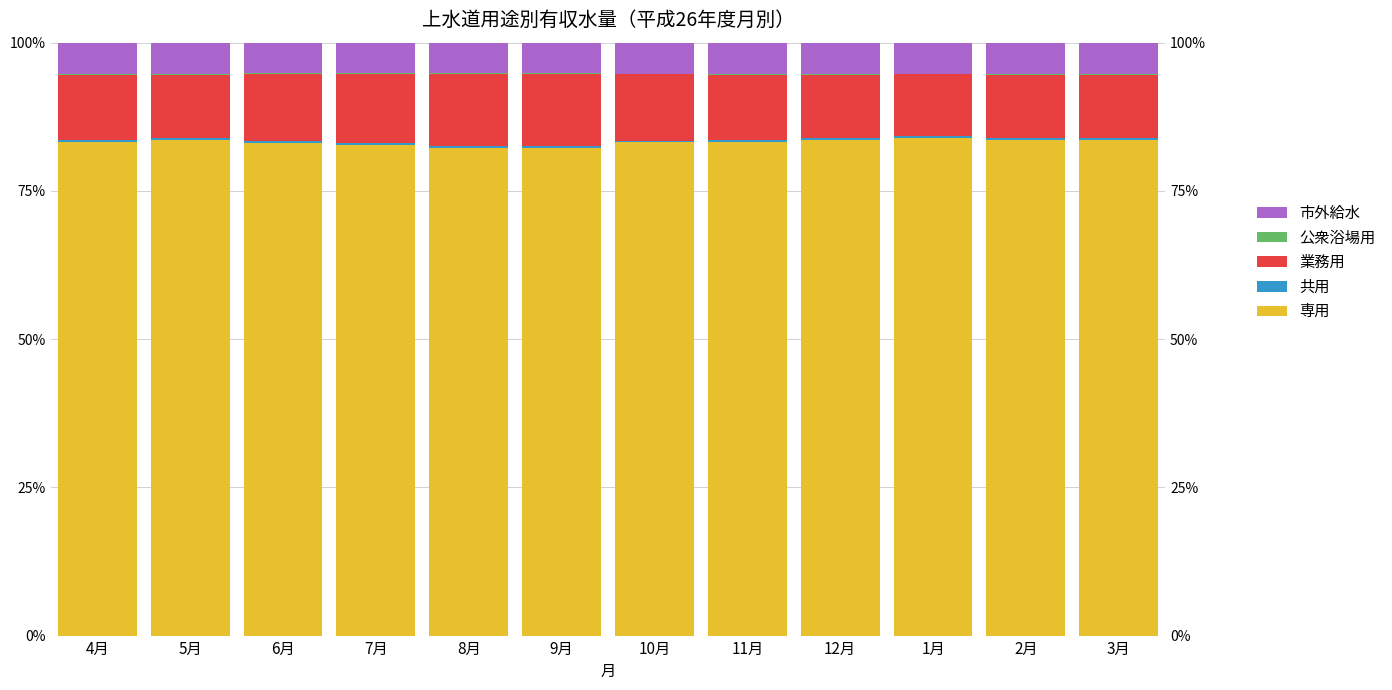

At which label does 市外給水 reach its peak?

3月